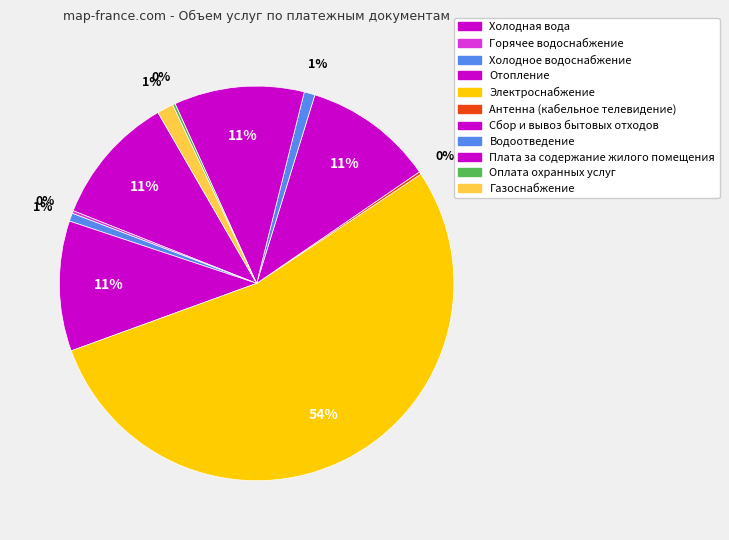

To the nearest percent, what percentage of the pie is Холодное водоснабжение?

1%